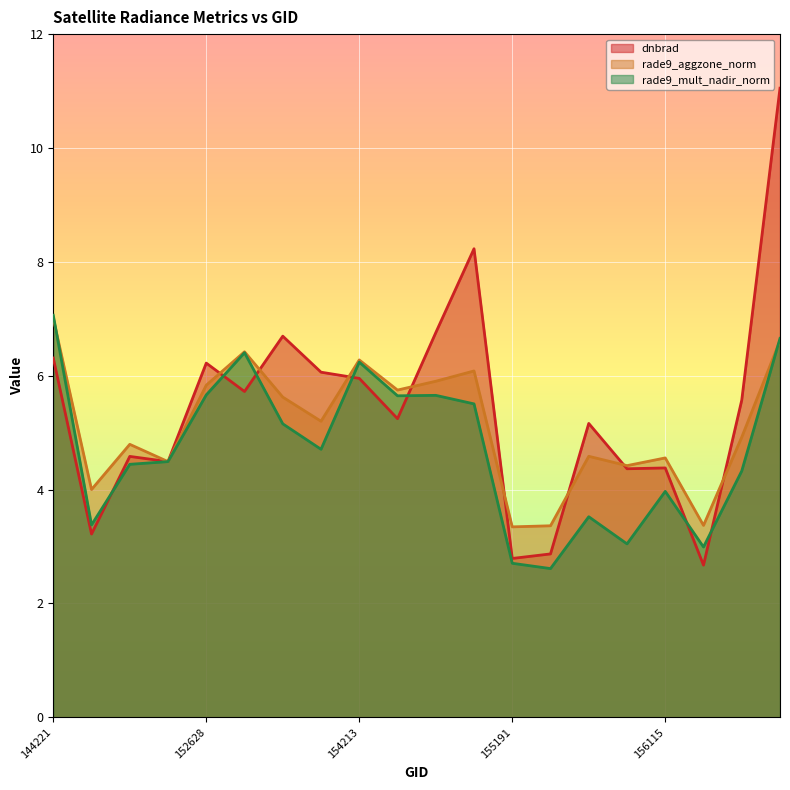

What is the average value of the dnbrad series?

5.4